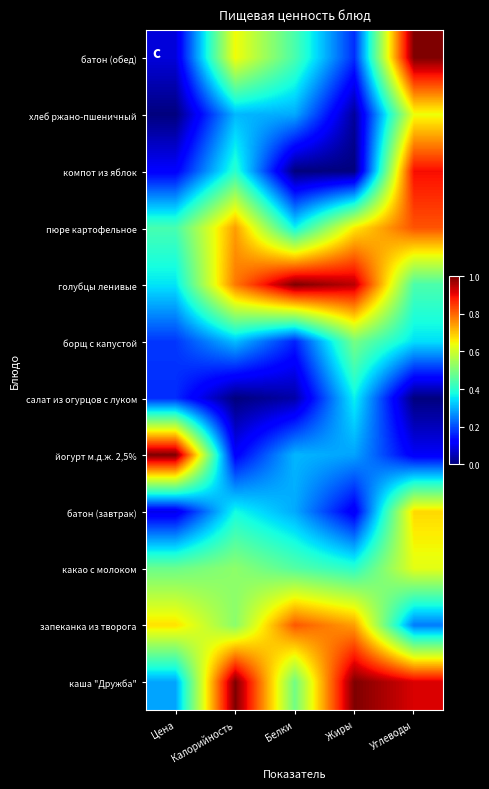

At which category is the sum across all series the highest?

Углеводы